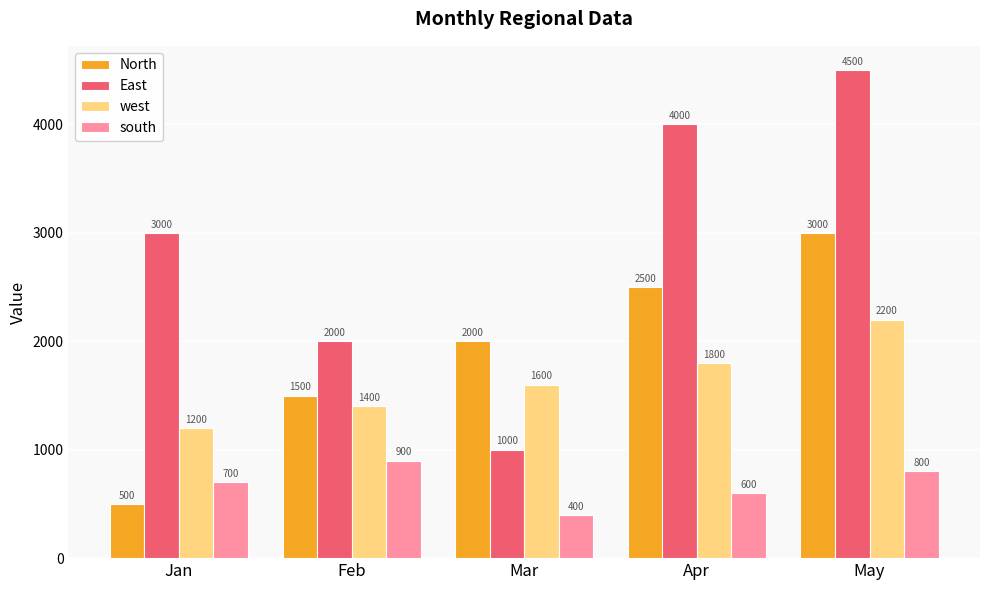

Rank the series by their maximum value, from highest to lowest.

East, North, west, south